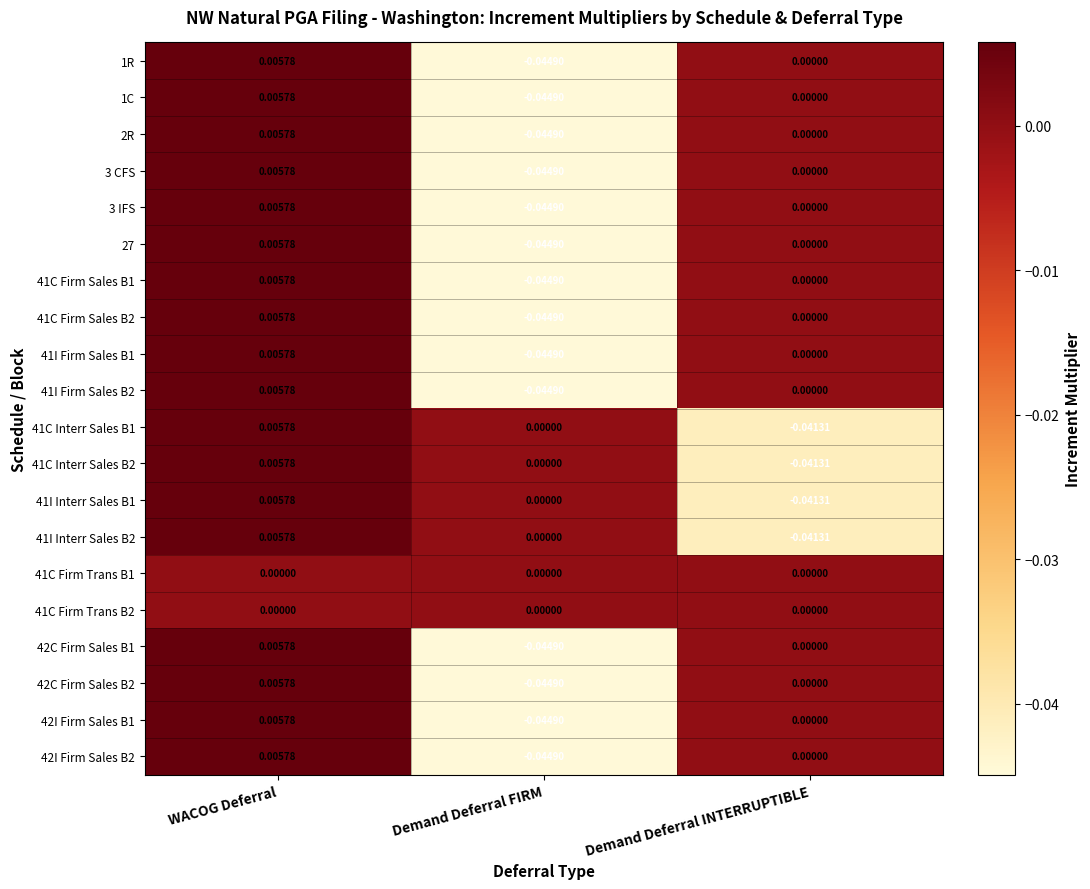

At which label is 3 CFS closest to 0?

Demand Deferral INTERRUPTIBLE